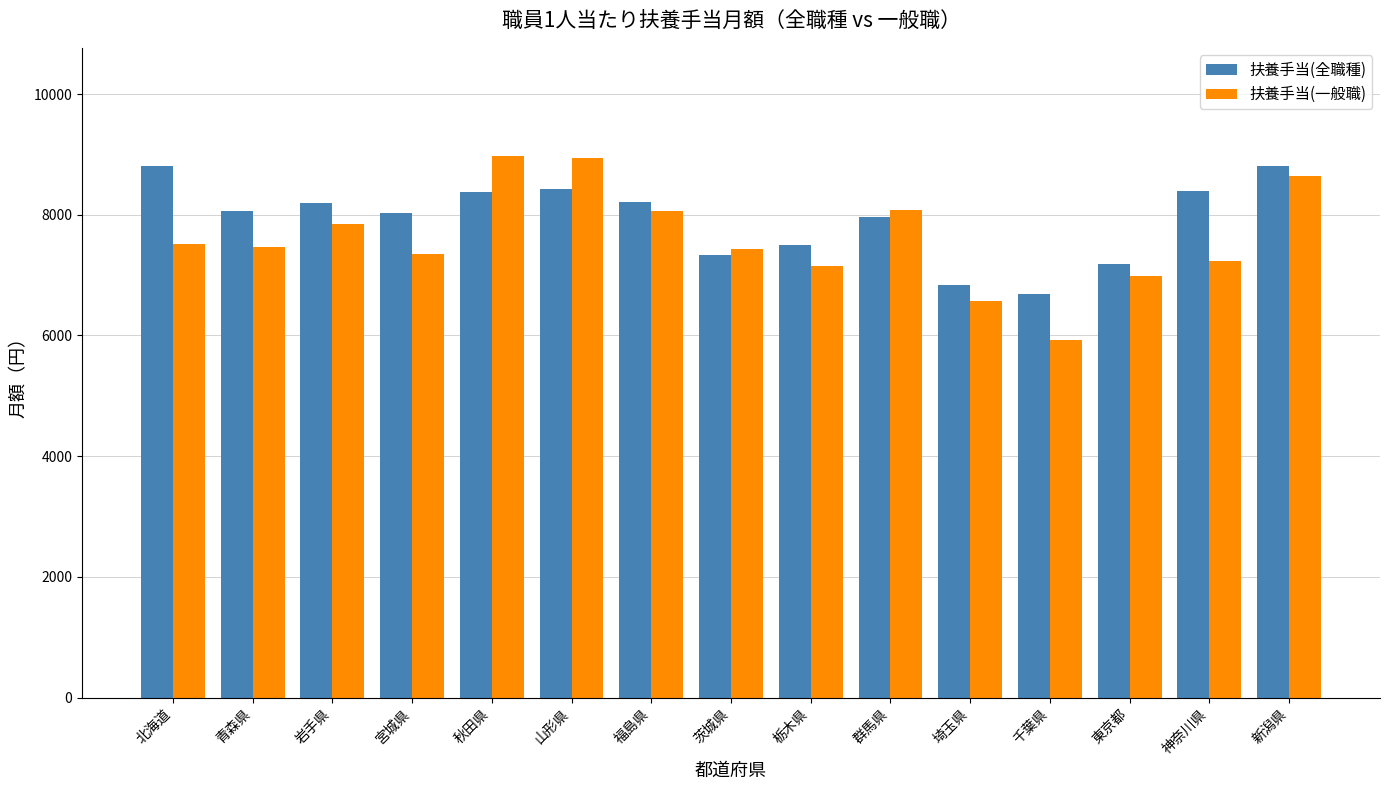

What is the sum of the 扶養手当(一般職) values at 福島県 and 北海道?

15565